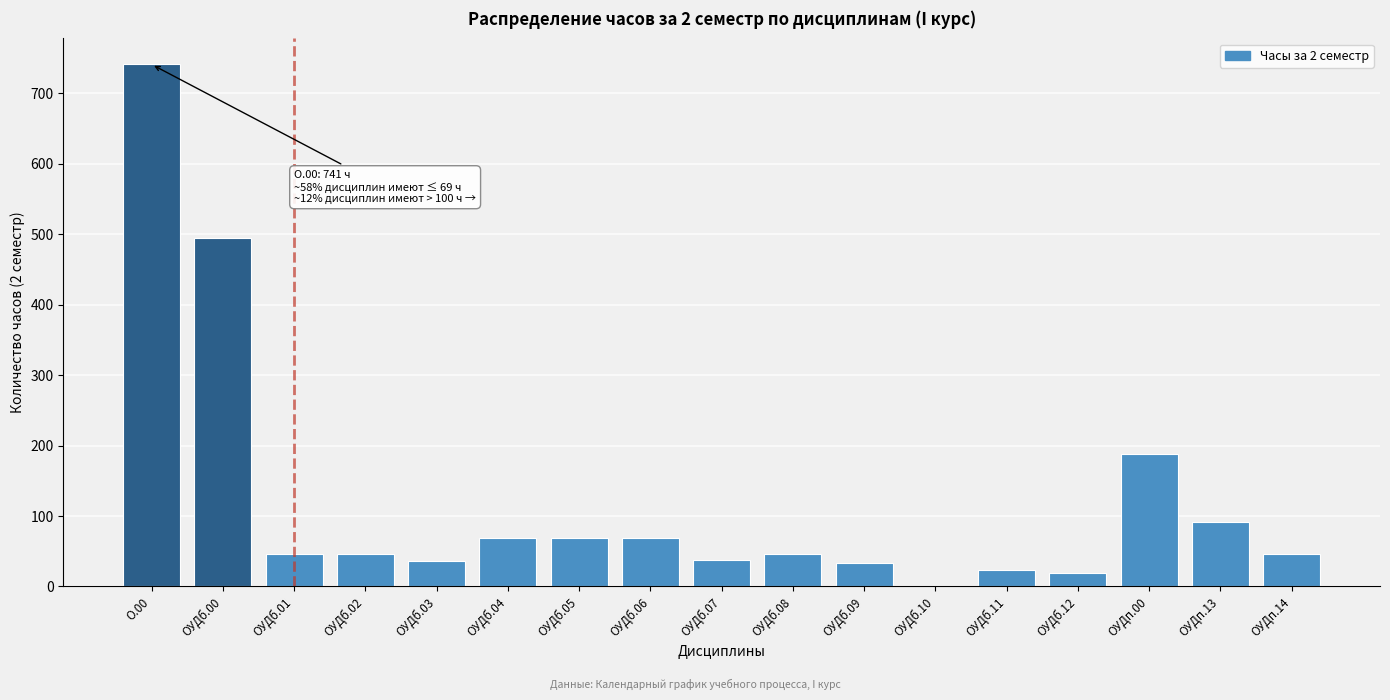

The value at ОУДб.01 is 71. True or false?

False